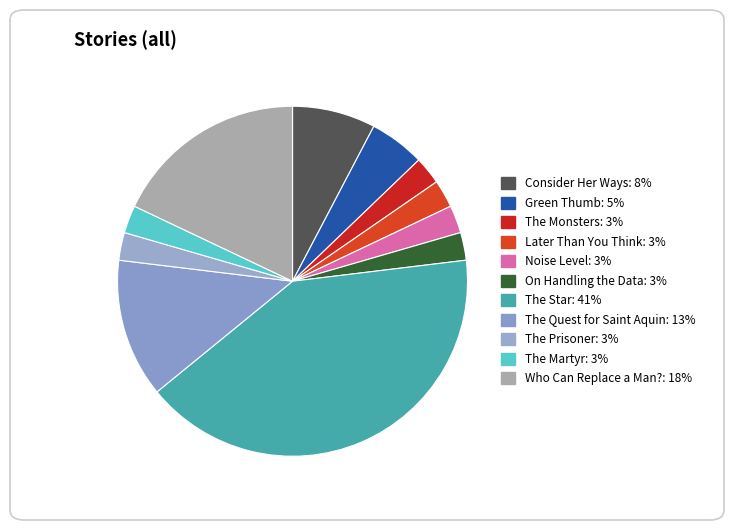

Is there any slice that represents more than half of the pie?

No